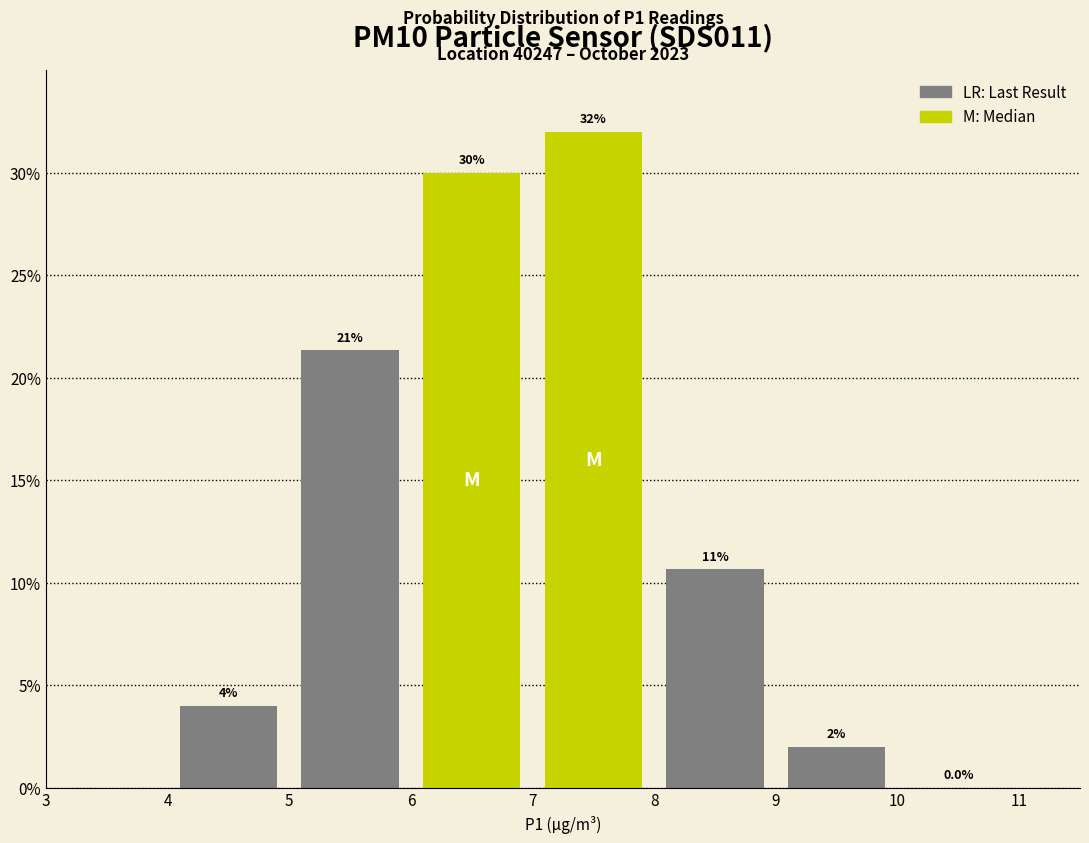

Over which range of the x-axis is the bar tallest?

7 to 8